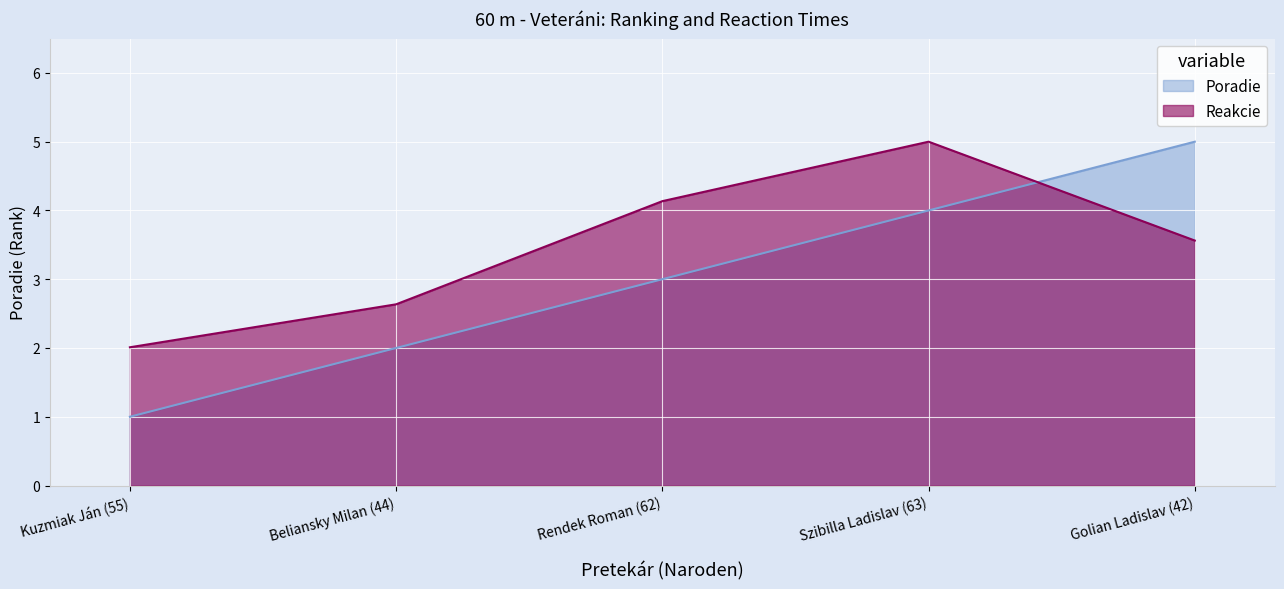

How many lines are shown in the chart?

2